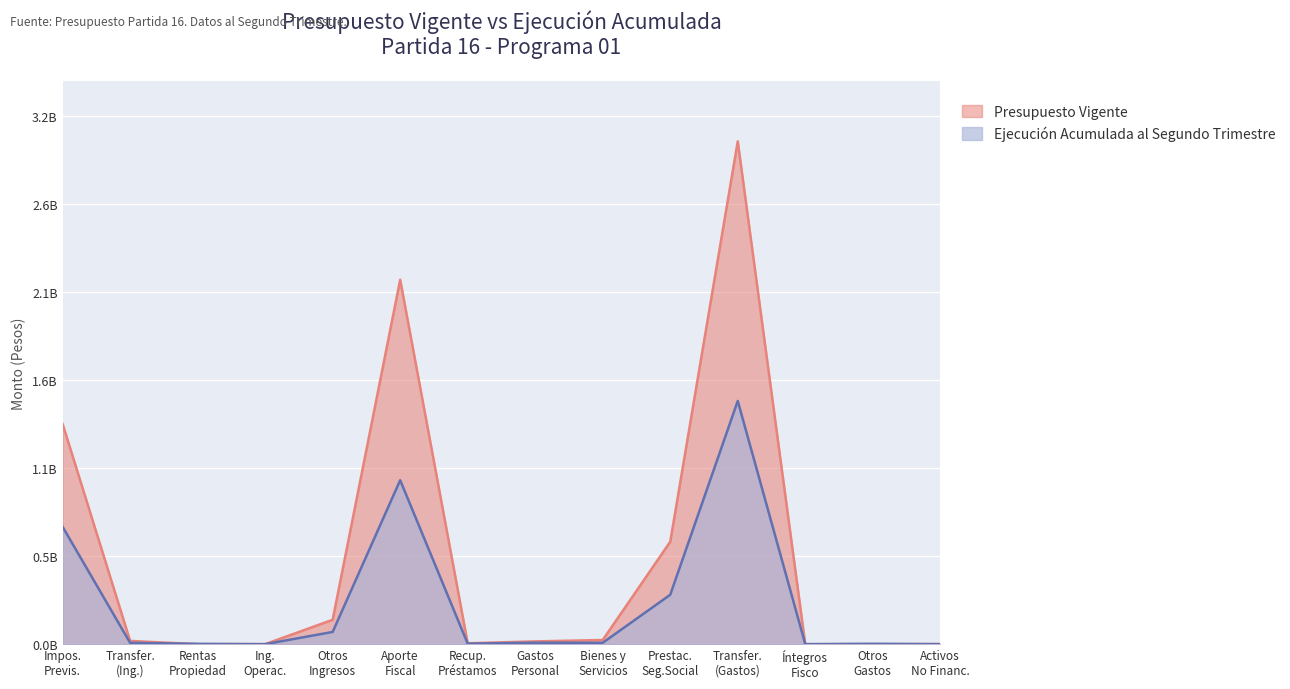

What is the value of the Ejecucion Acumulada al Segundo Trimestre point at the 11th from the left?

1462752264